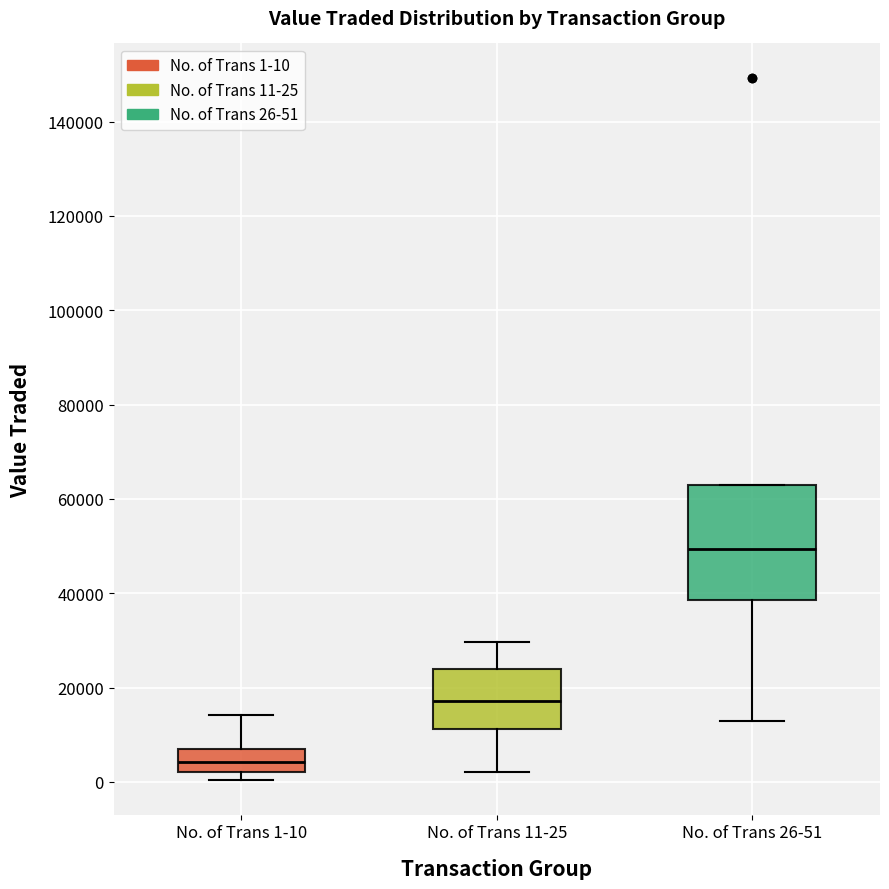

Where does the upper whisker of the box for No. of Trans 1-10 end on the y-axis? The values are not printed on the chart, so give them approximately, as read against the axis.

14000